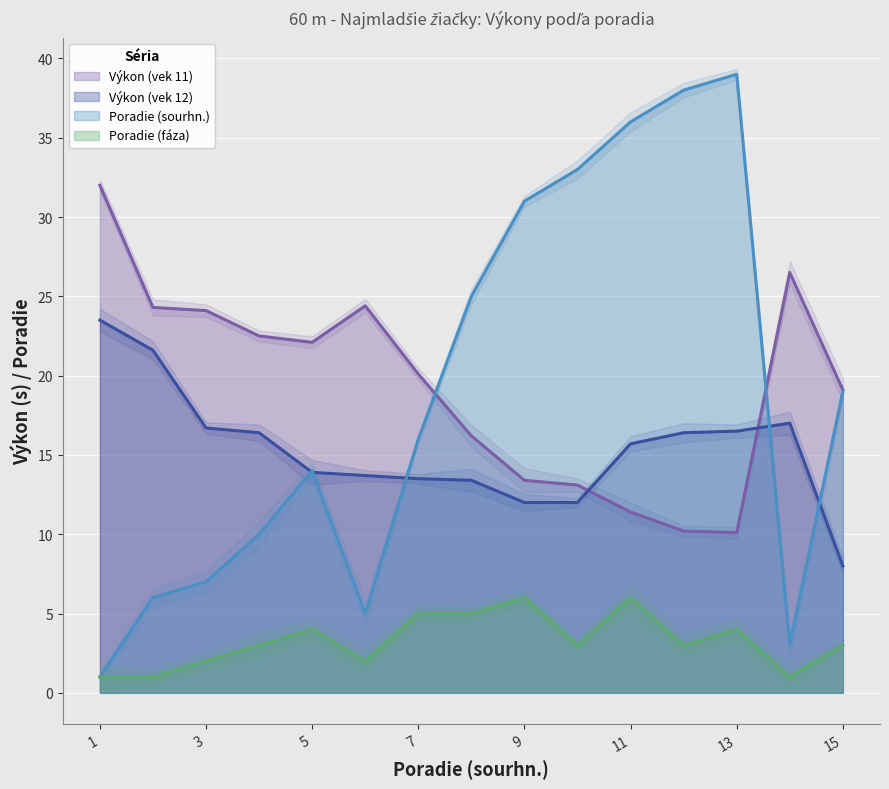

What is the difference between the second highest and second lowest values in the Poradie (fáza) series?

5.0